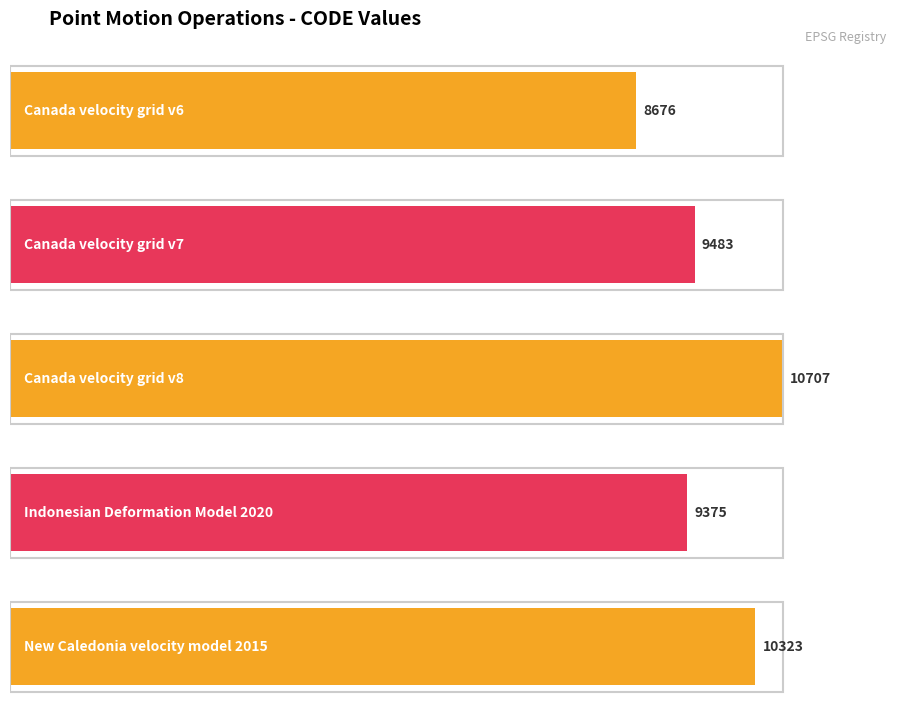

What is the sum of all values?

48564